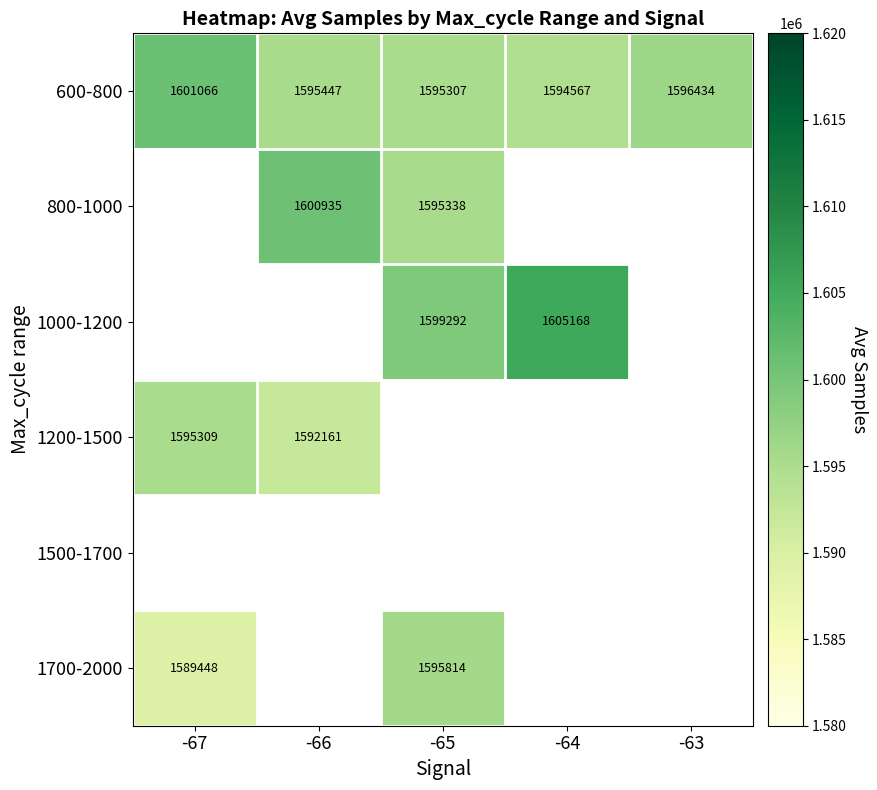

Between -64 and -67, which is larger?

-67